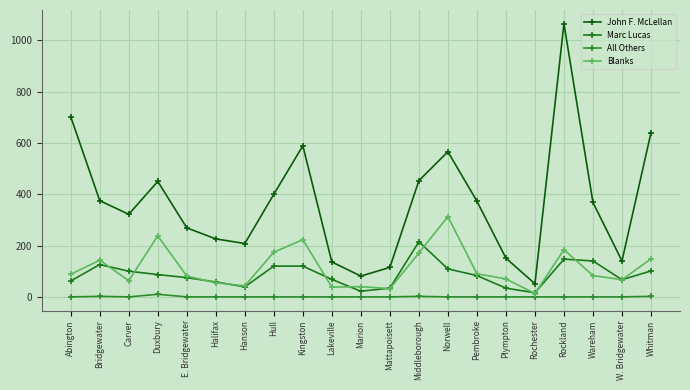

What is the sum of the Blanks values at Hull and Marion?

214